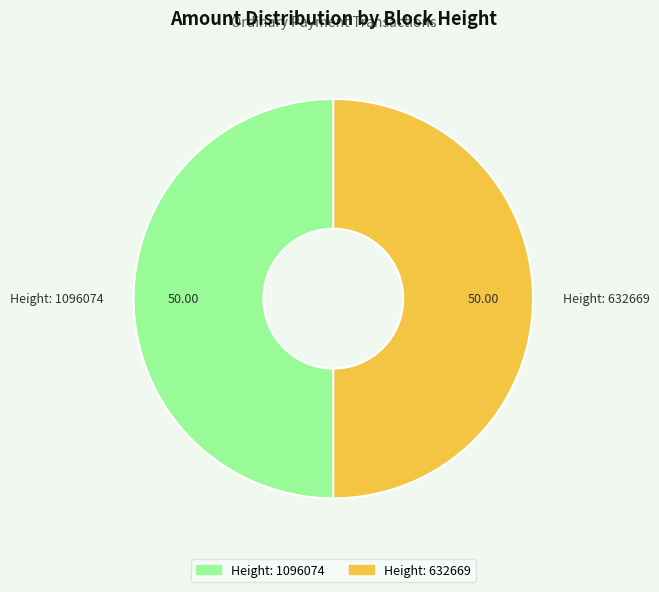

Approximately how many times larger is the value at Height: 1096074 compared to Height: 632669?

1.0